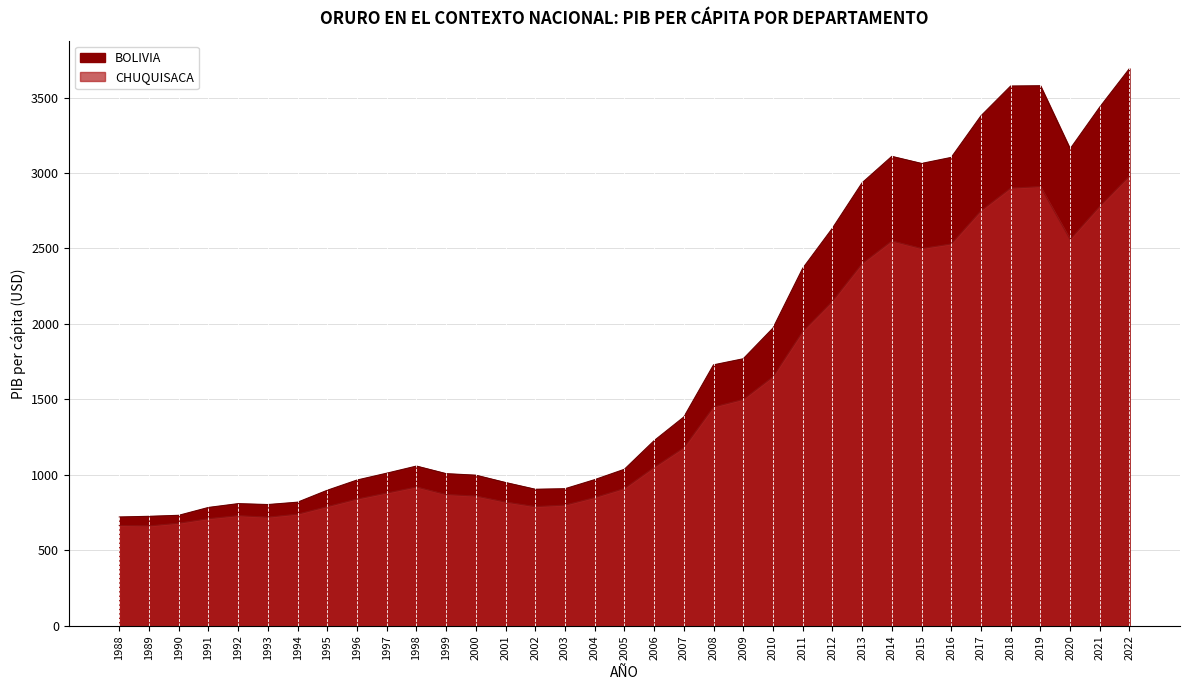

How many data points in CHUQUISACA are less than 920?

17